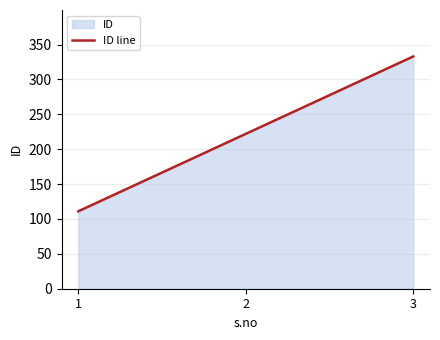

Count the values in the range 111 to 333.

3